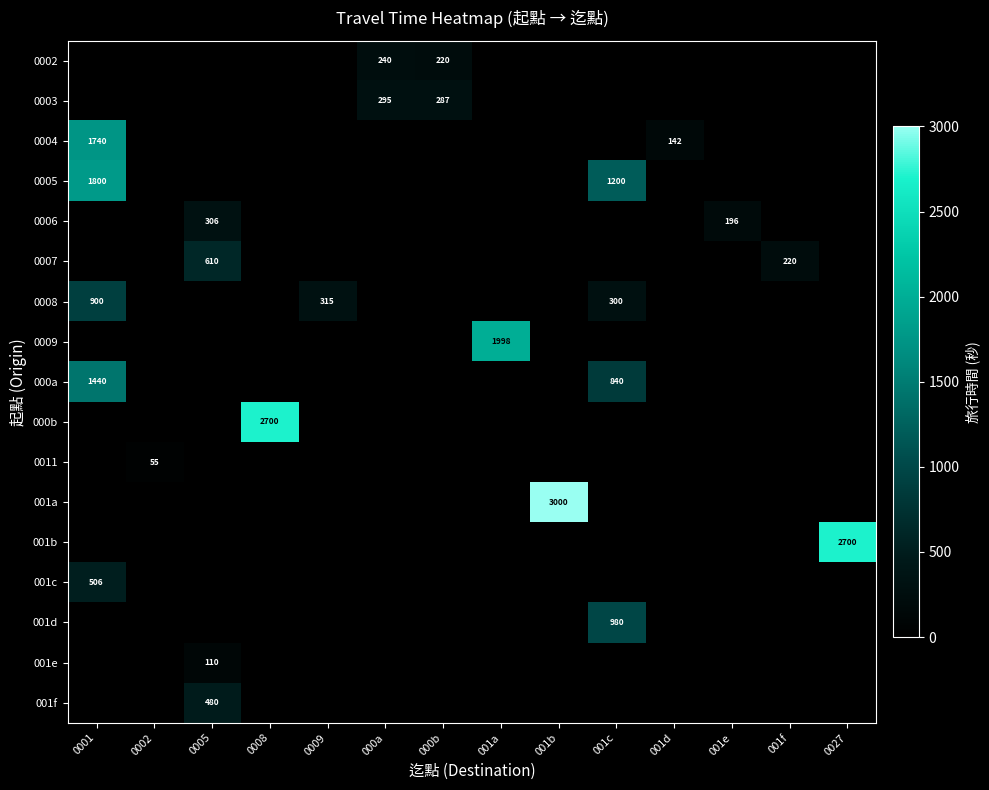

At which category is the sum across all series the highest?

0001